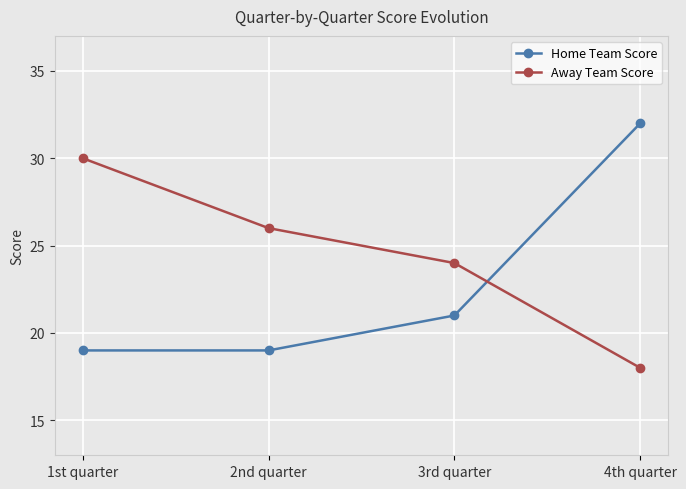

What is the label of the 3rd point from the right?

2nd quarter